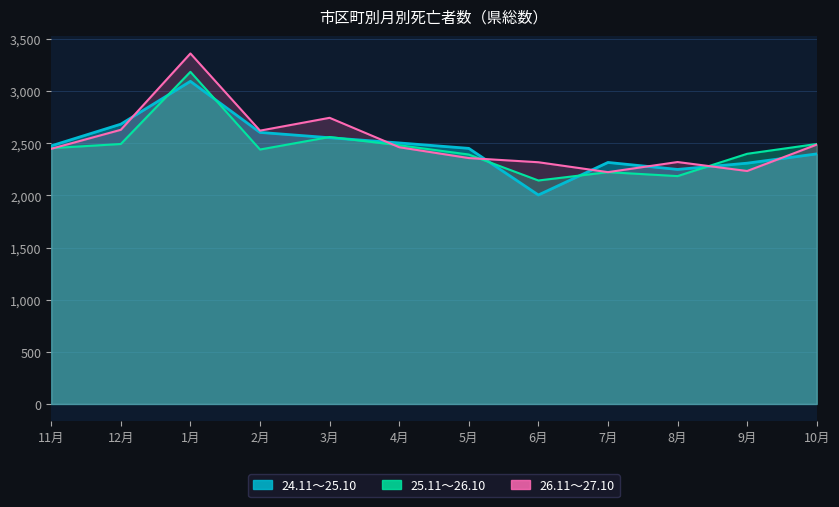

What is the minimum value for 26.11～27.10?

2223